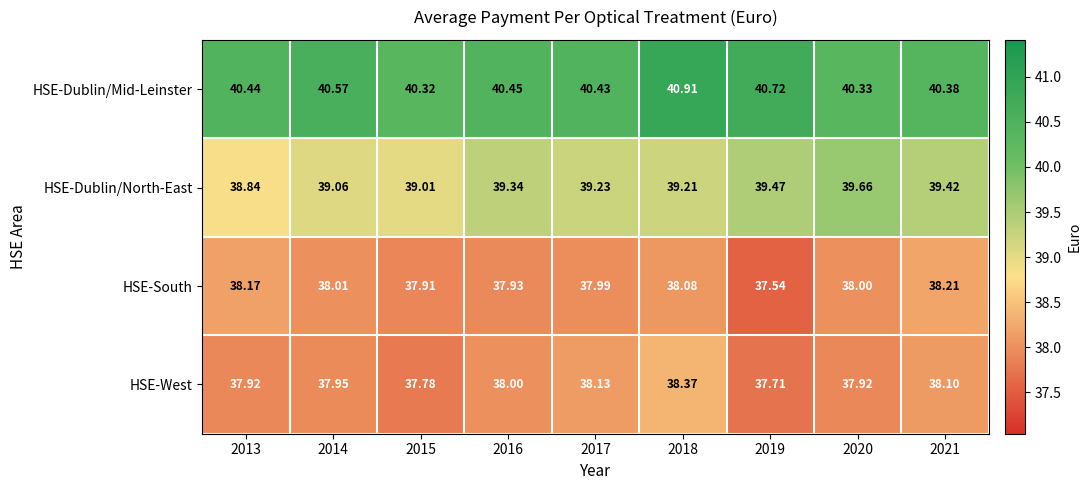

Which series has the largest range (max minus min)?

HSE-Dublin/North-East